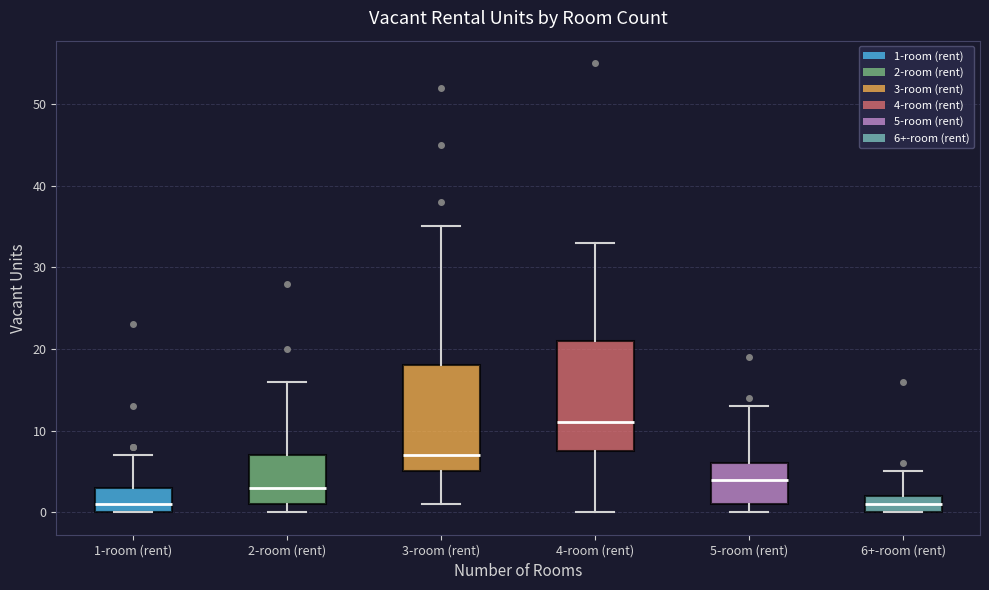

Reading left to right, read every box against the y-axis: the position of its median line, the range the box covers, and the ends of its whiskers. The values are not printed on the chart, so give them approximately, as read against the axis.

1-room (rent): median 1, box 0 to 3, whiskers 0 to 7
2-room (rent): median 3, box 1 to 7, whiskers 0 to 16
3-room (rent): median 7, box 5 to 18, whiskers 1 to 35
4-room (rent): median 11, box 8 to 21, whiskers 0 to 33
5-room (rent): median 4, box 1 to 6, whiskers 0 to 13
6+-room (rent): median 1, box 0 to 2, whiskers 0 to 5